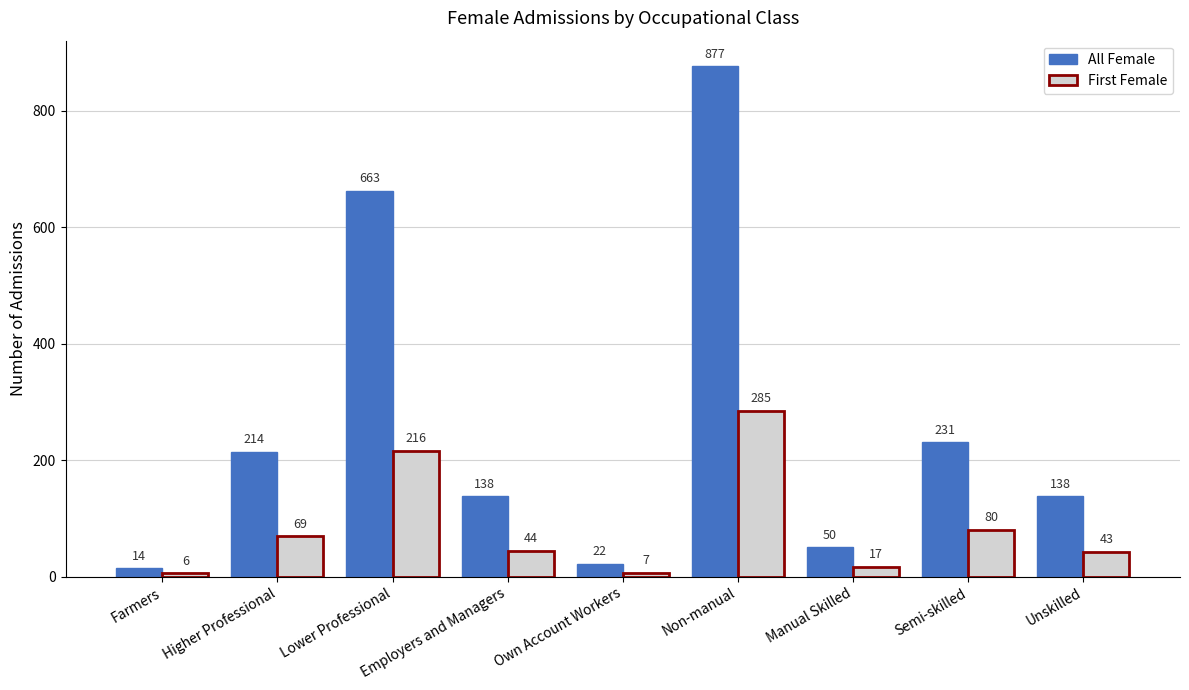

What is the sum of all First Female values?

767